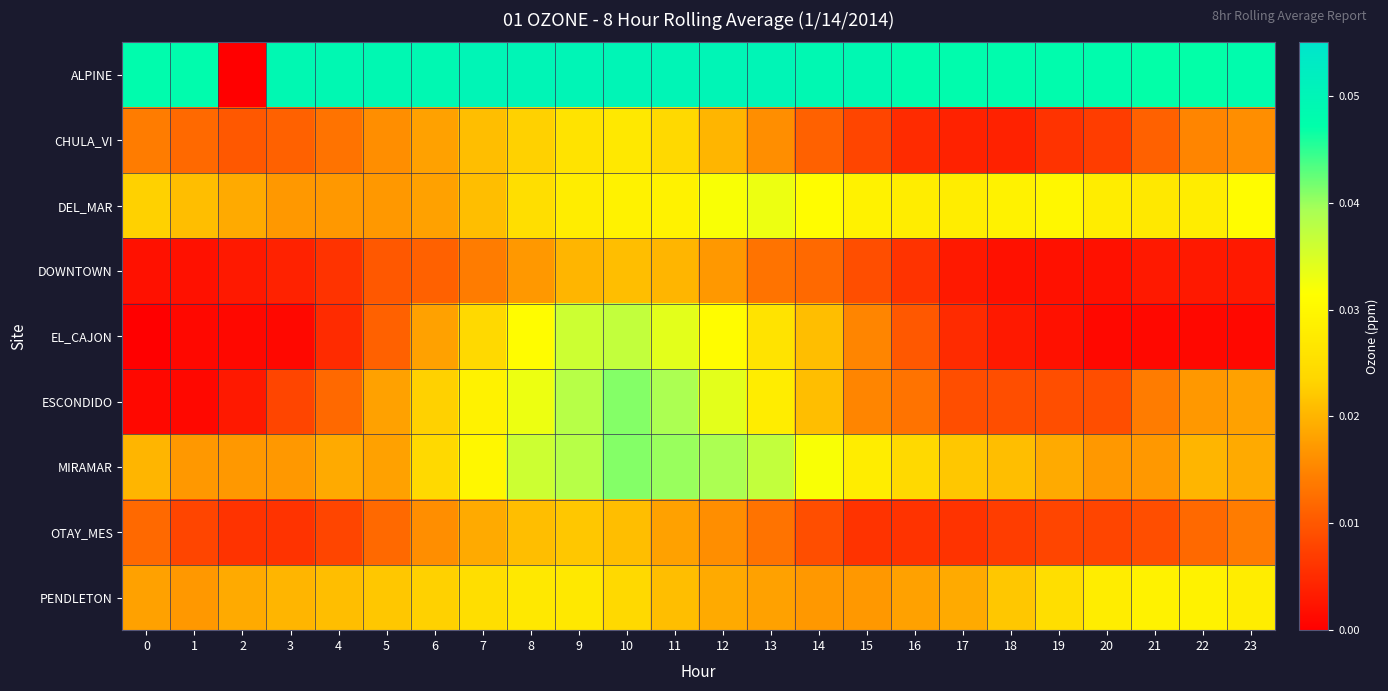

List the series in order of their peak value, lowest first.

DOWNTOWN, OTAY_MES, CHULA_VI, PENDLETON, DEL_MAR, EL_CAJON, ESCONDIDO, MIRAMAR, ALPINE